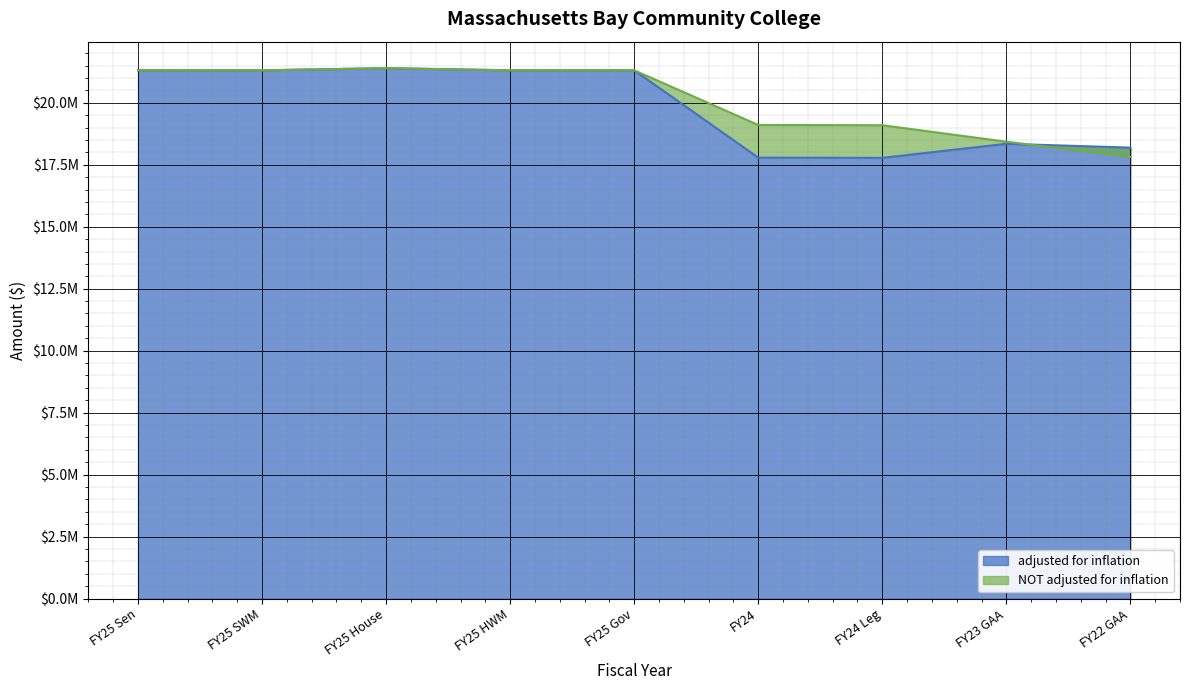

At FY22 GAA, list the series in order from smallest to largest.

NOT adjusted for inflation, adjusted for inflation